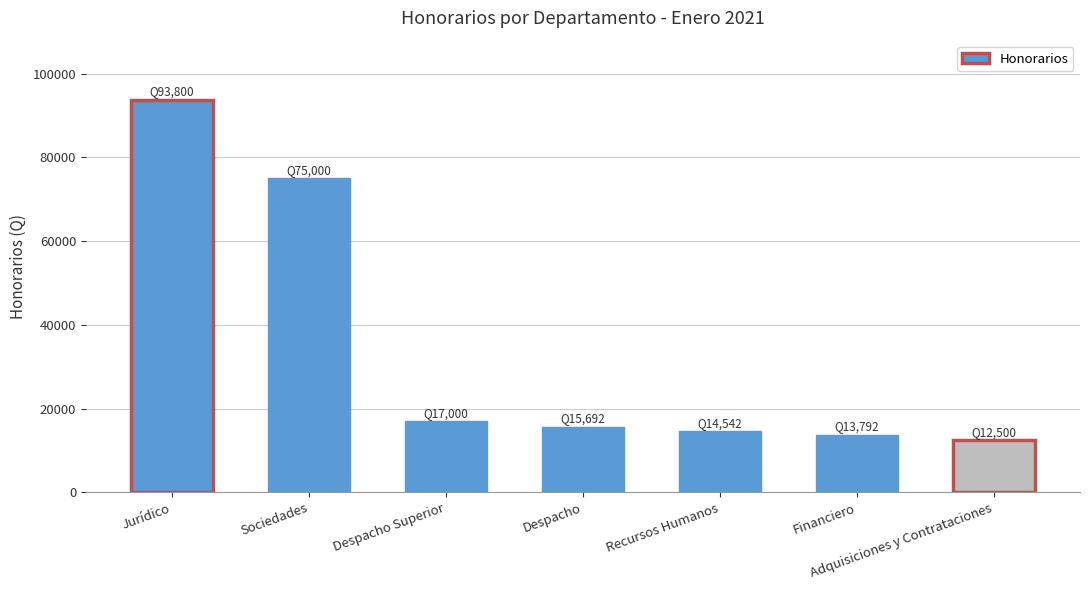

What is the label of the 3rd bar from the right?

Recursos Humanos